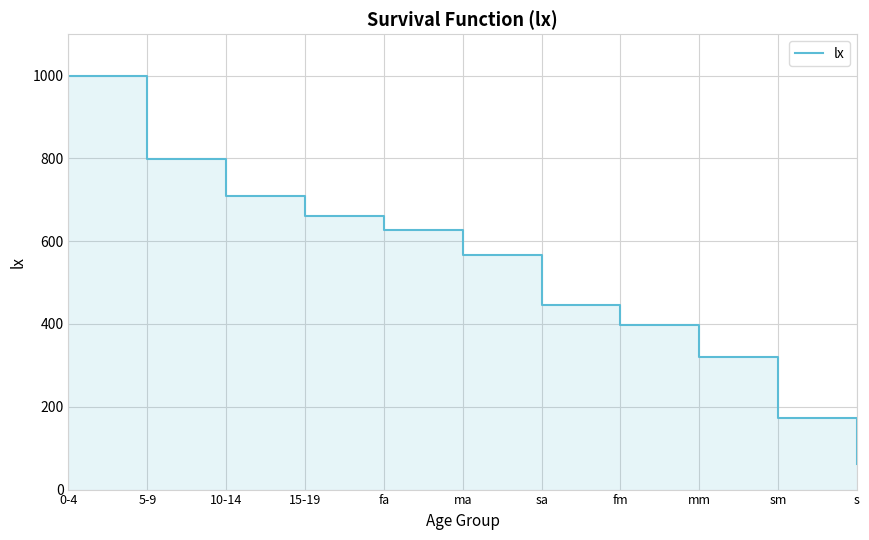

How many lines are shown in the chart?

1